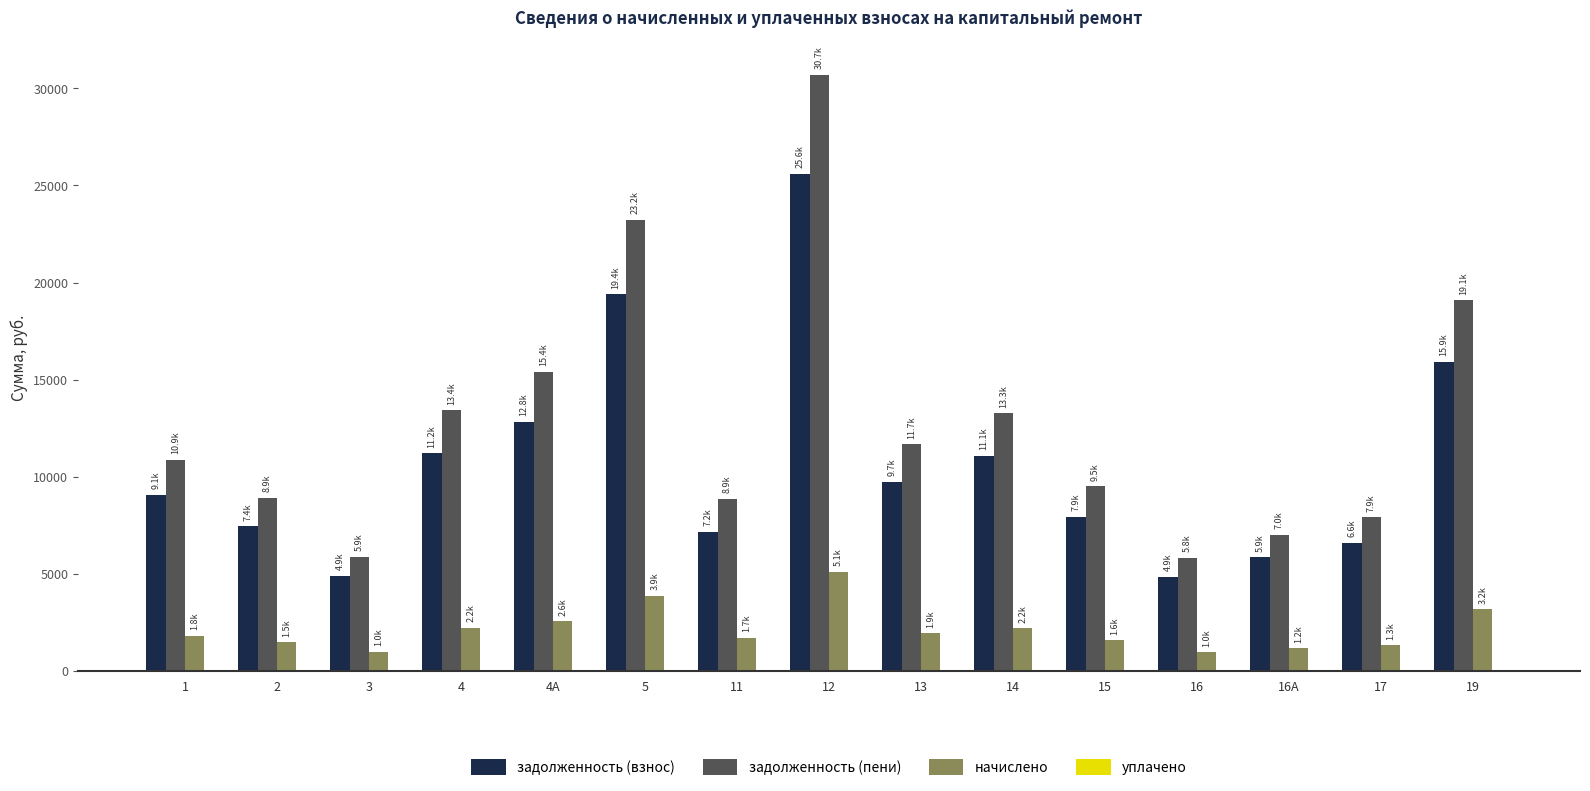

How many groups of bars are there?

15